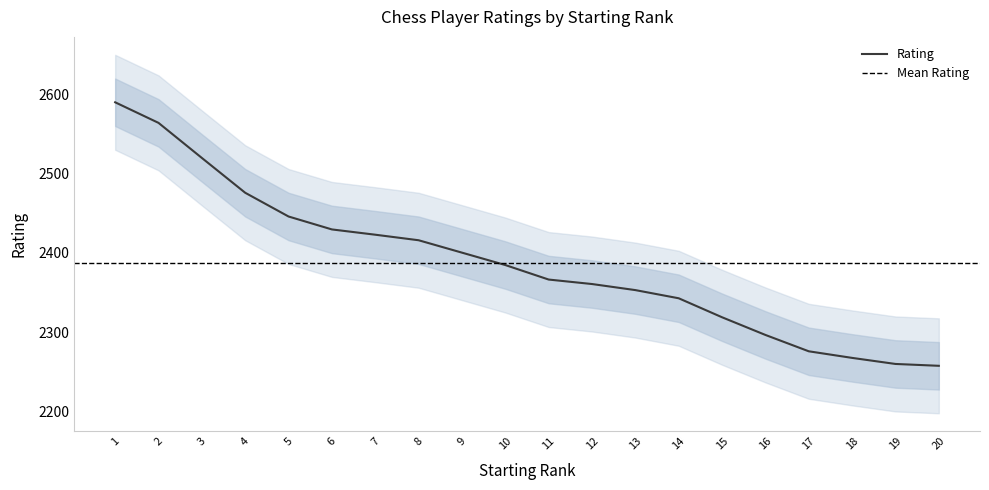

At which label does the data first exceed 2384?

1